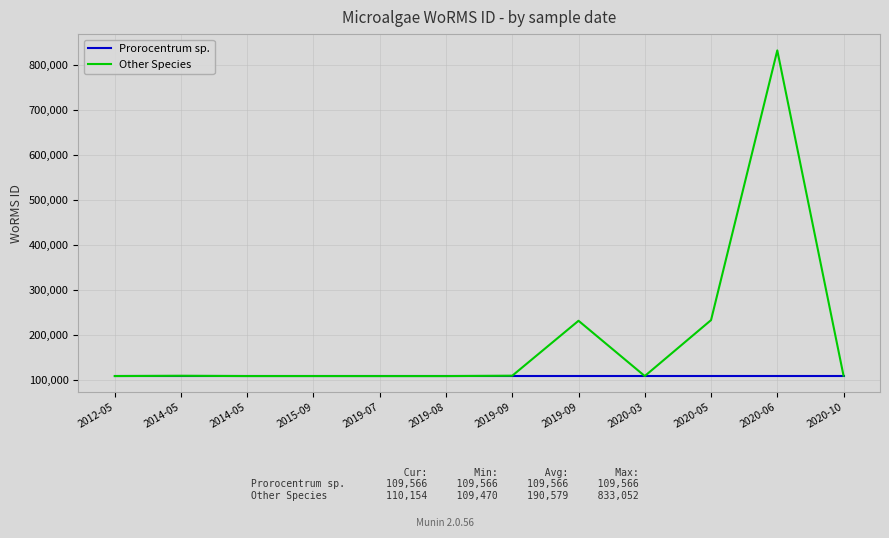

The value of Other Species at 2015-09 is 63491. True or false?

False